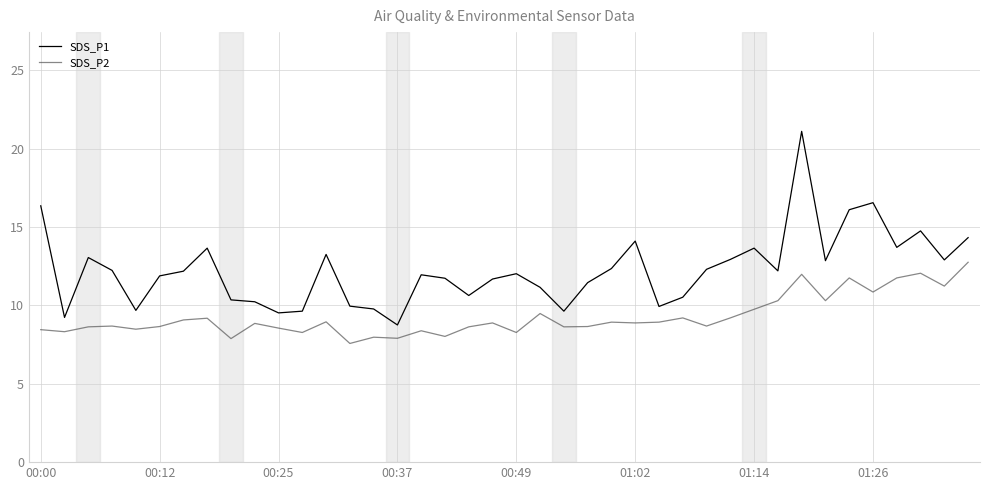

What is the lowest value of the SDS_P1 series?

8.8